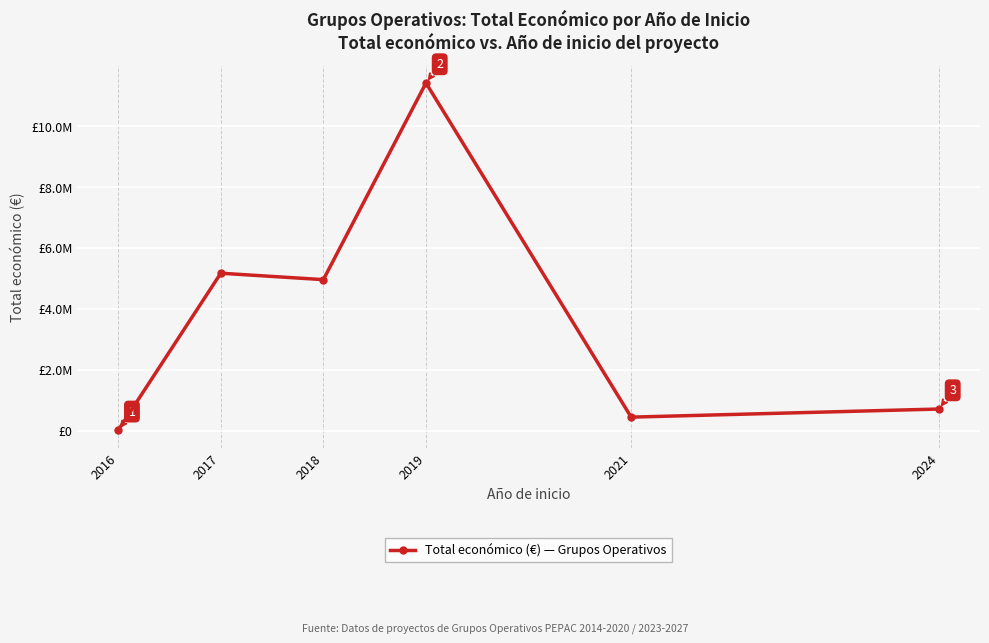

Is this an area chart (filled region under the line)?

No